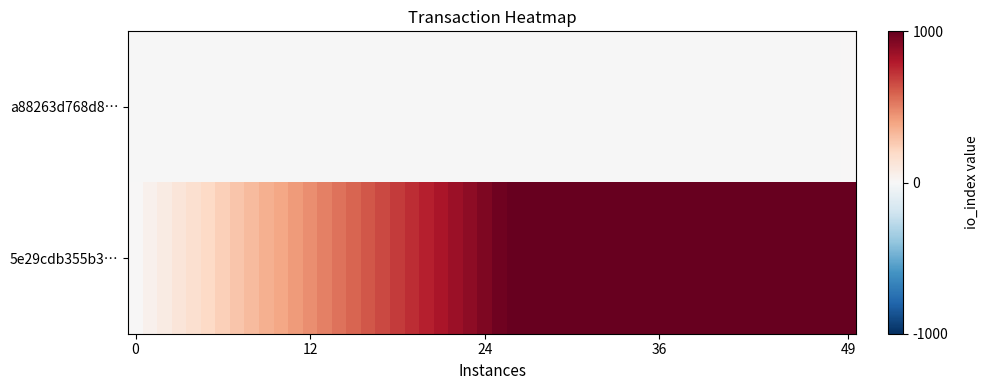

Rank the series by their average value, from lowest to highest.

a88263d768d866b6ede9661e0bd1207ad11d5de, 5e29cdb355b3fc7e76c98a9983cd44324b3efdd